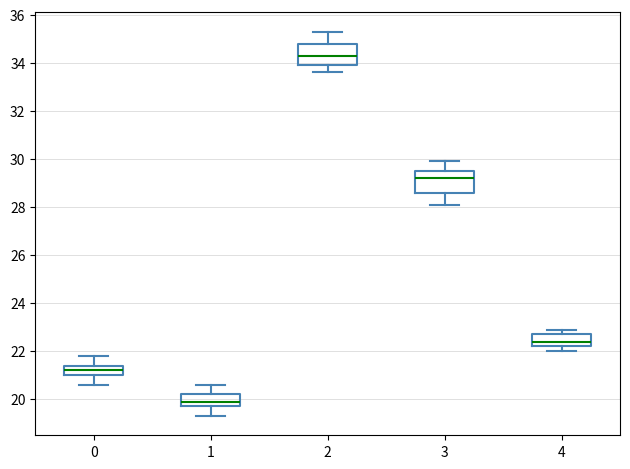

Where does the lower whisker of the box at x = 1 end on the y-axis? The values are not printed on the chart, so give them approximately, as read against the axis.

19.4